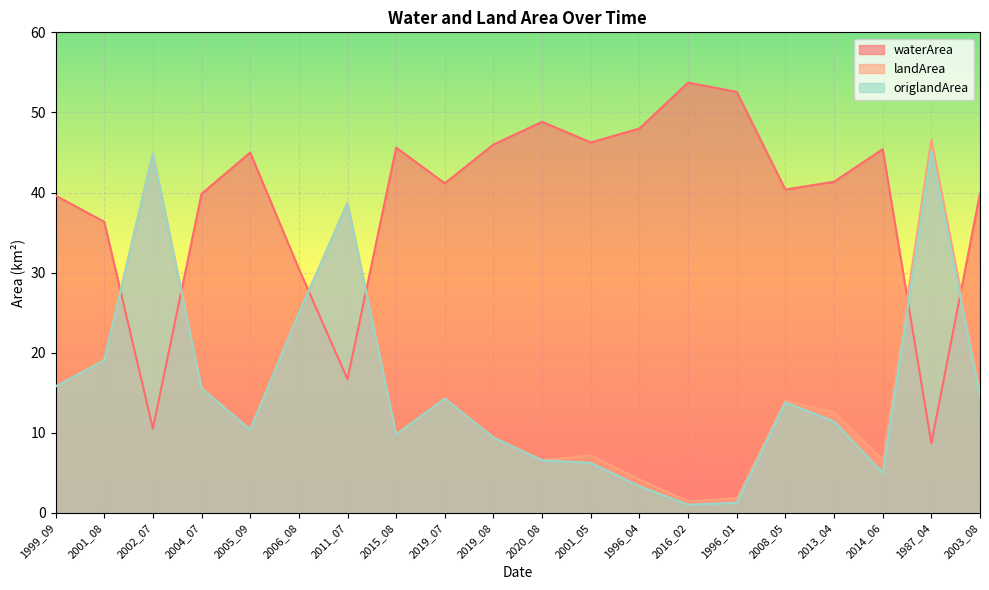

What is the sum of all waterArea values?

776.3